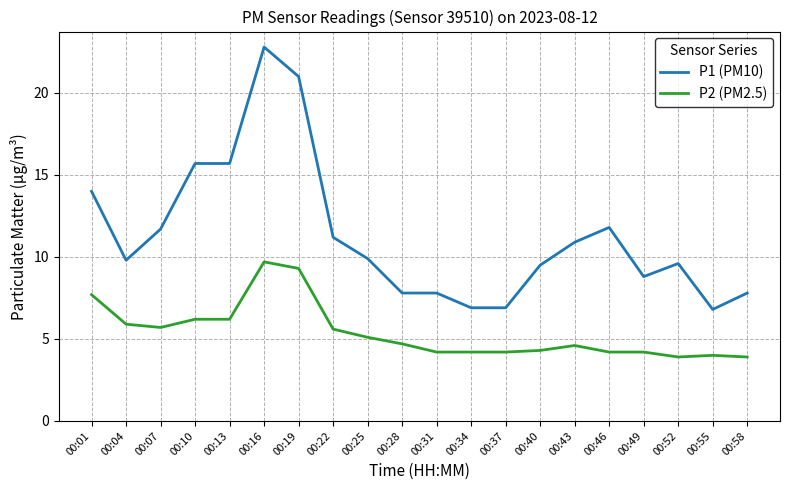

Rank the series by their average value, from highest to lowest.

P1 (PM10), P2 (PM2.5)